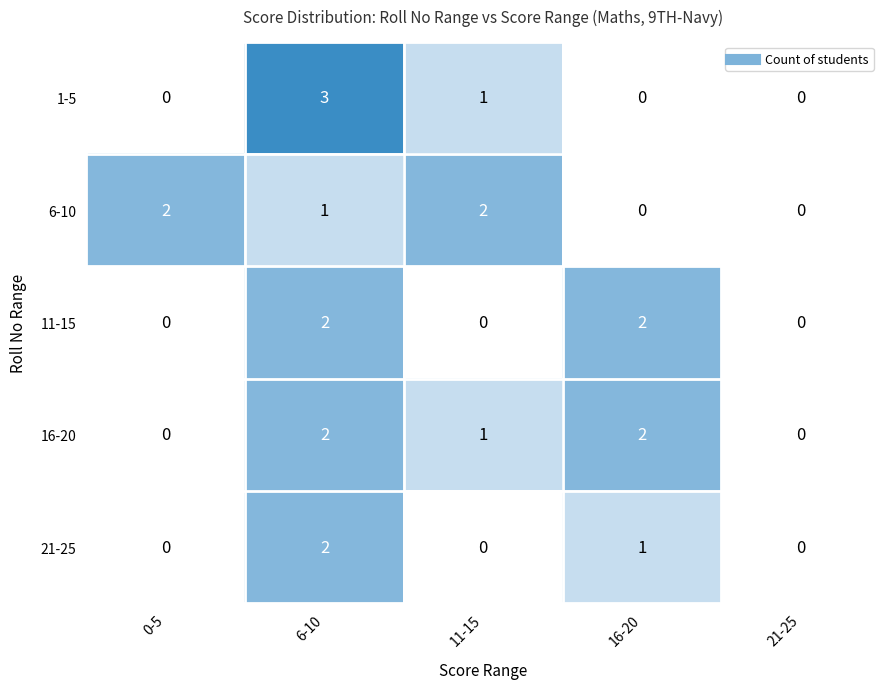

What is the greatest value displayed?

3